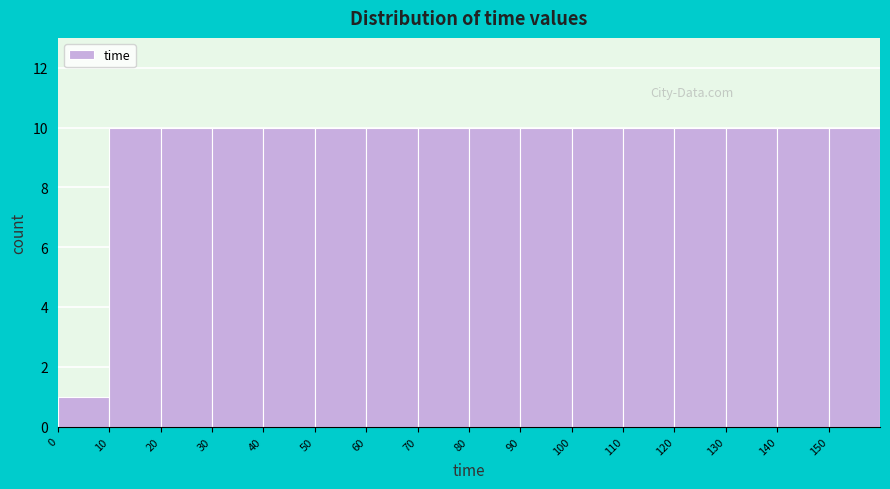

Reading left to right, list every bar in this chart as the range it spans on the x-axis followed by its height. The values are not printed on the chart, so give them approximately, as read against the axis.

0 to 10: 1
10 to 20: 10
20 to 30: 10
30 to 40: 10
40 to 50: 10
50 to 60: 10
60 to 70: 10
70 to 80: 10
80 to 90: 10
90 to 100: 10
100 to 110: 10
110 to 120: 10
120 to 130: 10
130 to 140: 10
140 to 150: 10
150 to 160: 10